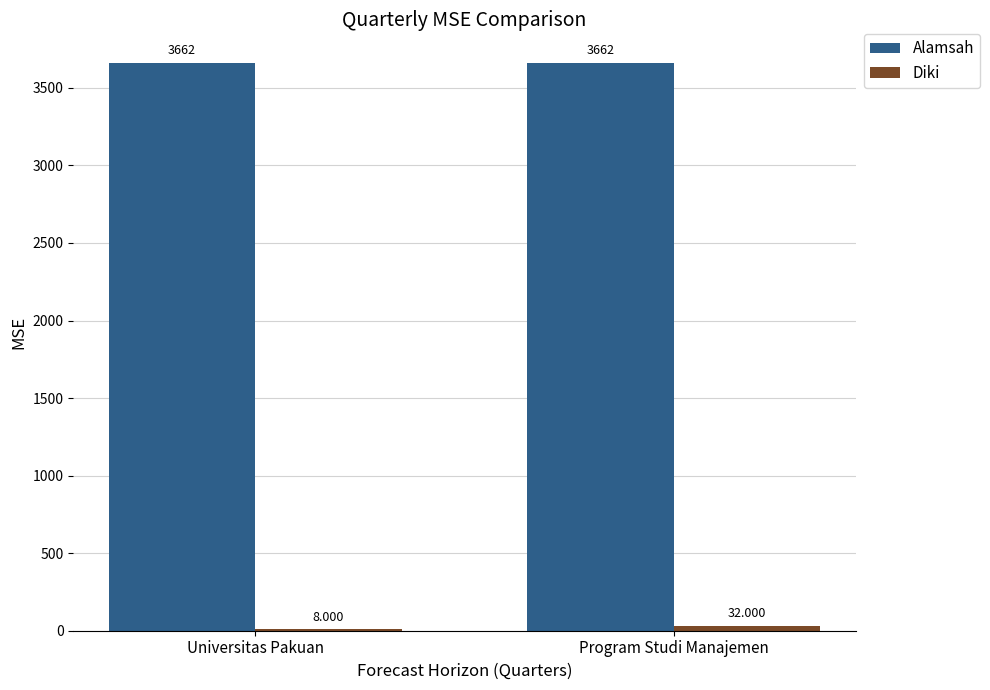

At which category is the sum across all series the highest?

Program Studi Manajemen